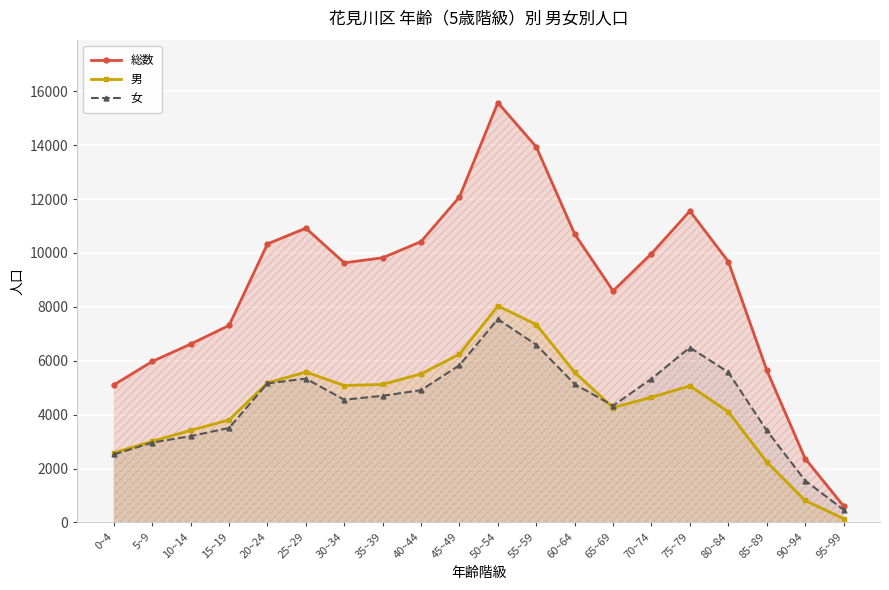

What is the total value across all series at 55~59?

27876